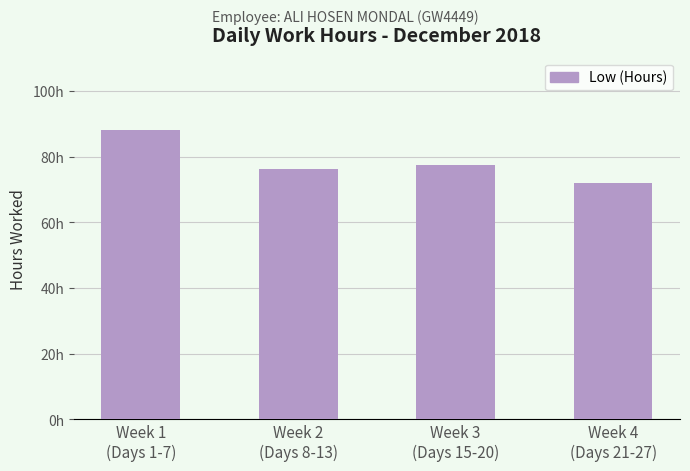

Which category has the highest value across all series?

Week 1
(Days 1-7)